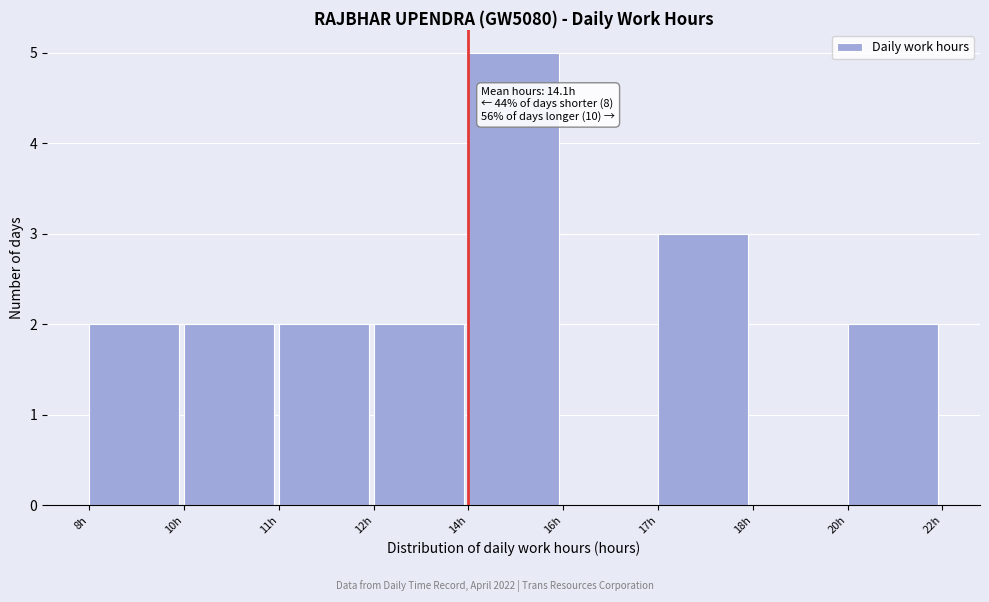

Reading left to right, extract all data points from this chart.

8h=2	10h=2	11h=2	12h=2	14h=5	16h=0	17h=3	18h=0	20h=2